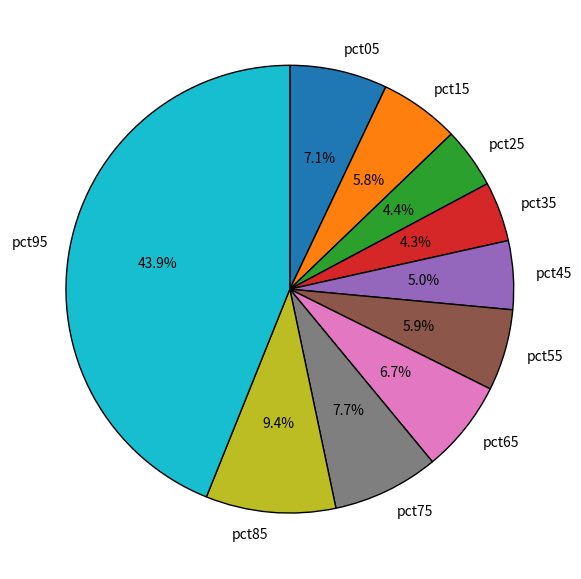

What is the largest slice in the pie chart?

pct95